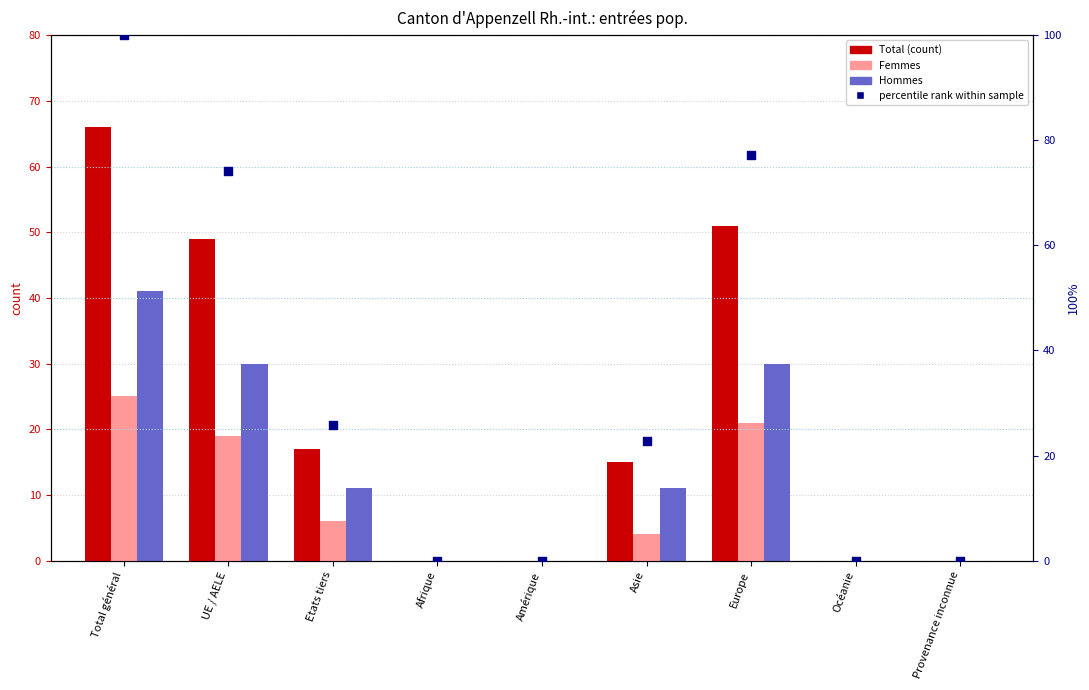

At how many categories does at least one series exceed 22?

5